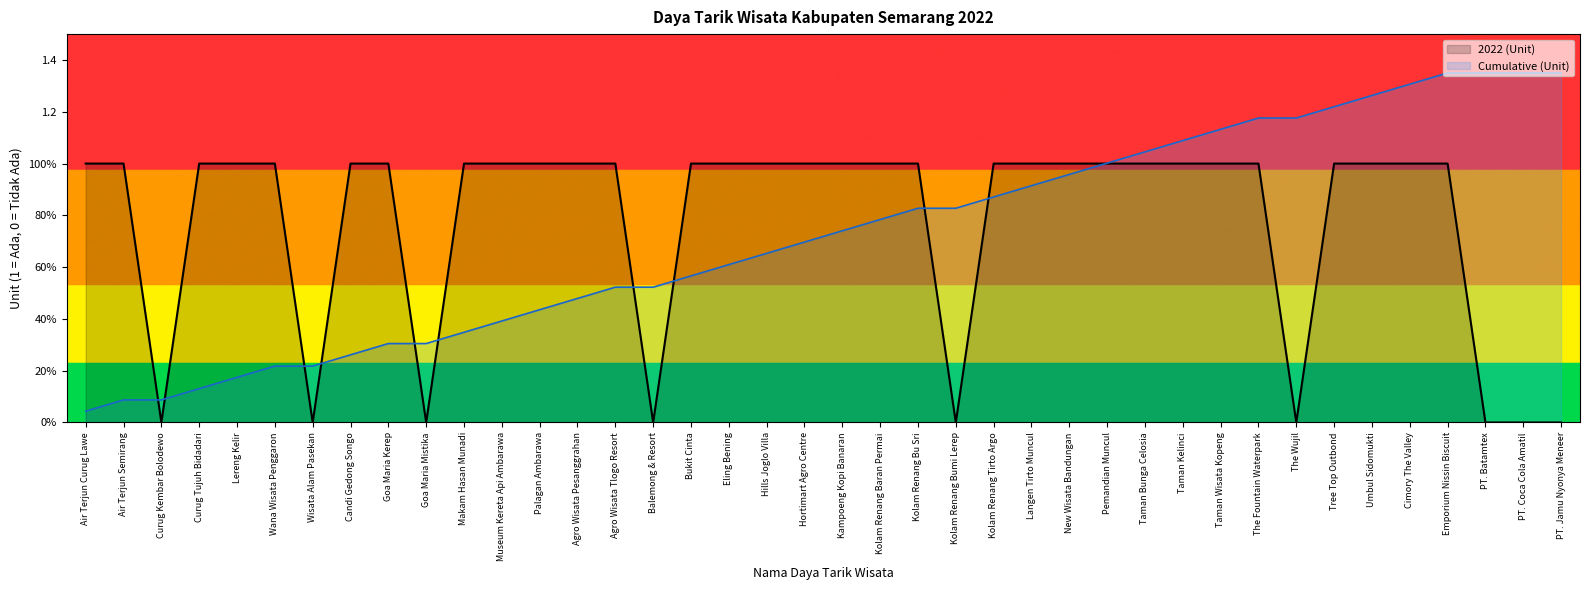

Reading right to left, list all the values displayed in this chart.

0	0	0	1	1	1	1	0	1	1	1	1	1	1	1	1	0	1	1	1	1	1	1	1	0	1	1	1	1	1	0	1	1	0	1	1	1	0	1	1